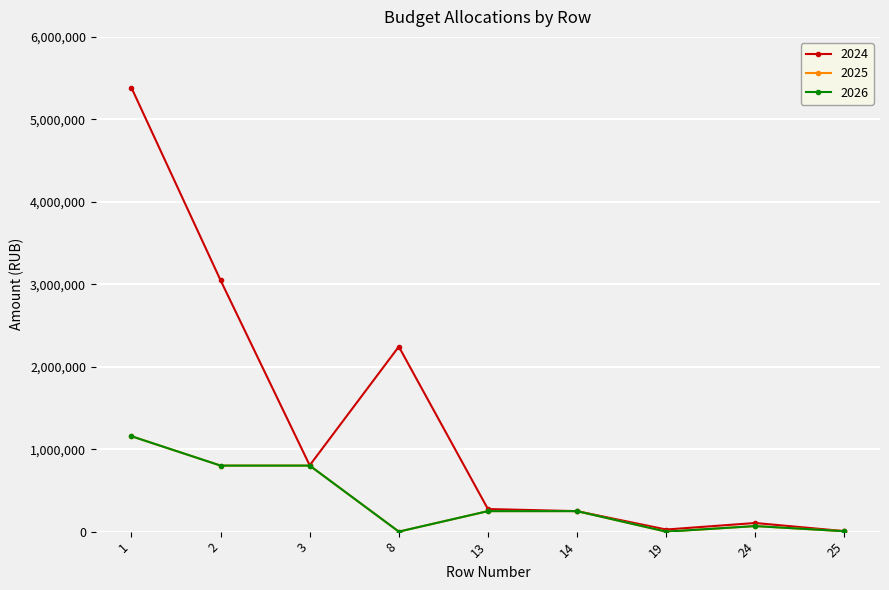

Which series changed the most between 2 and 8?

2024